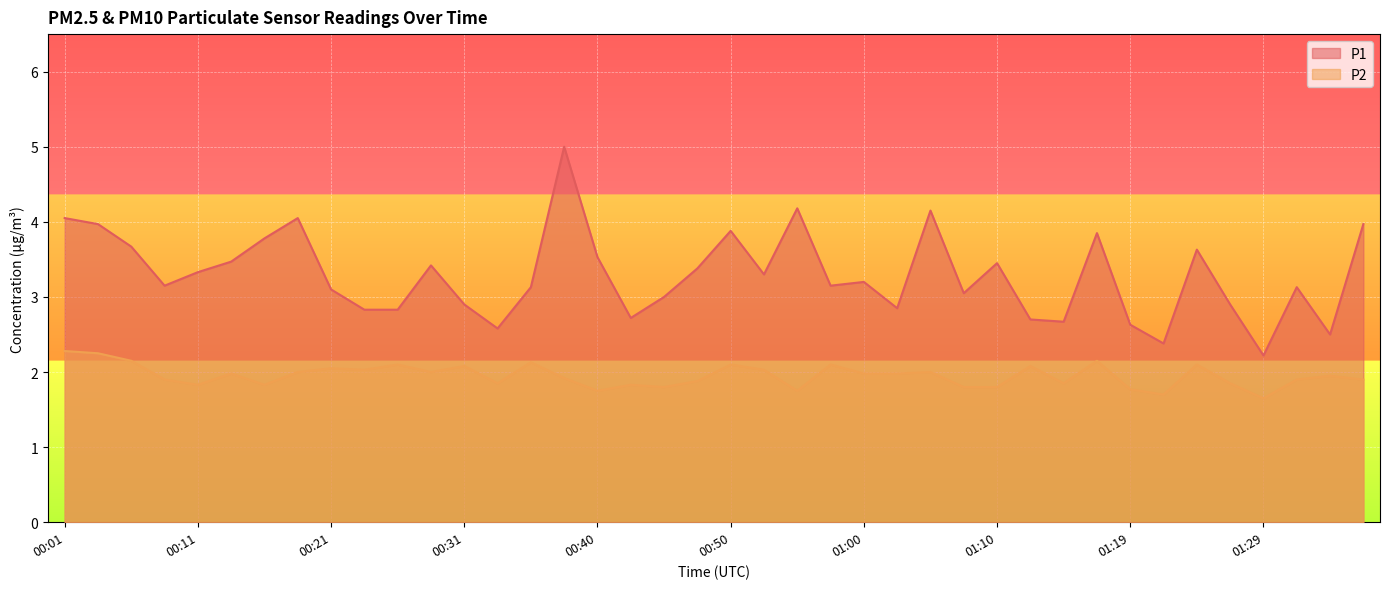

The value of P1 at 01:10 is 1.5. True or false?

False